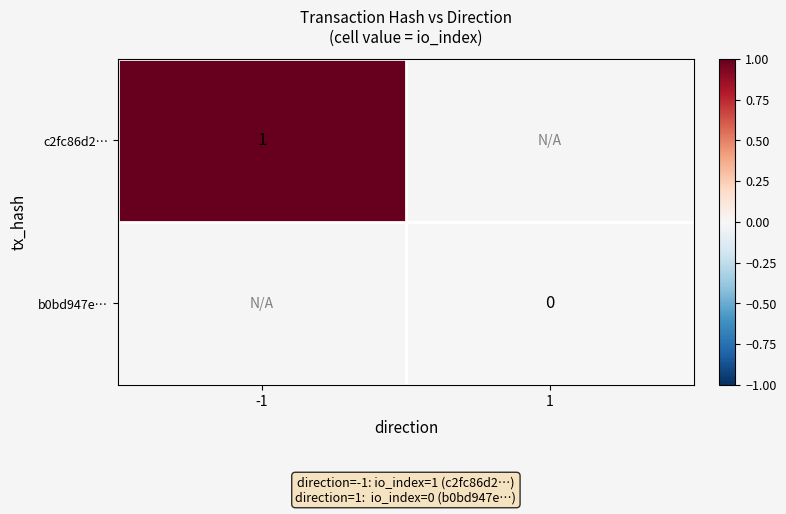

Is it true that c2fc86d2… equals 1 at -1?

True